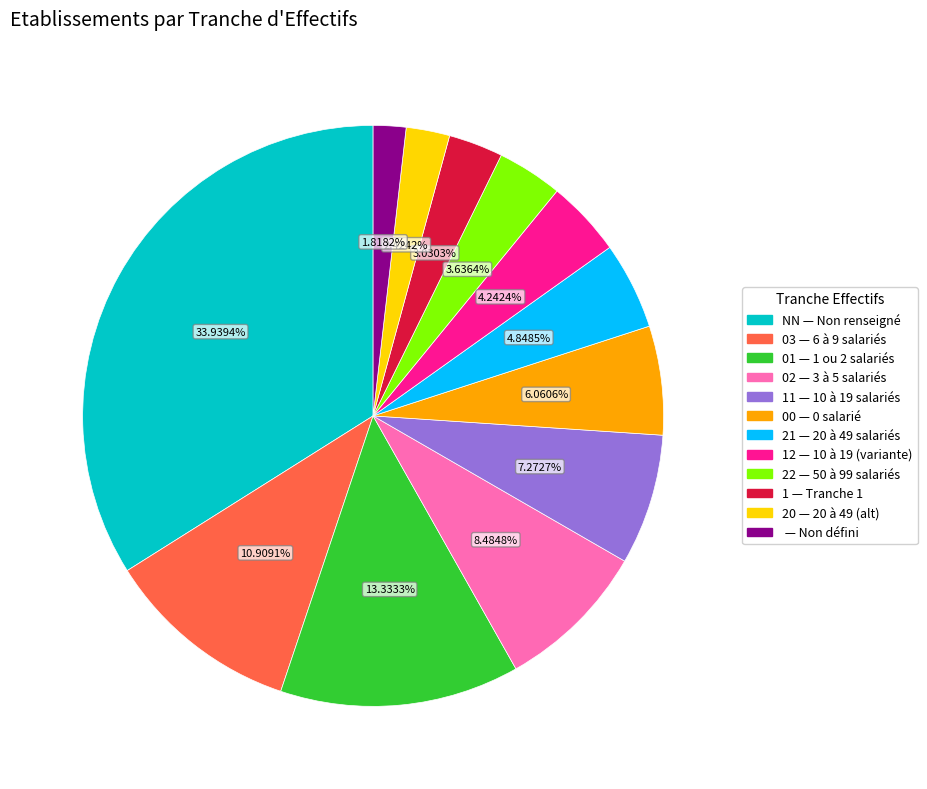

Is there a majority slice in this chart?

No